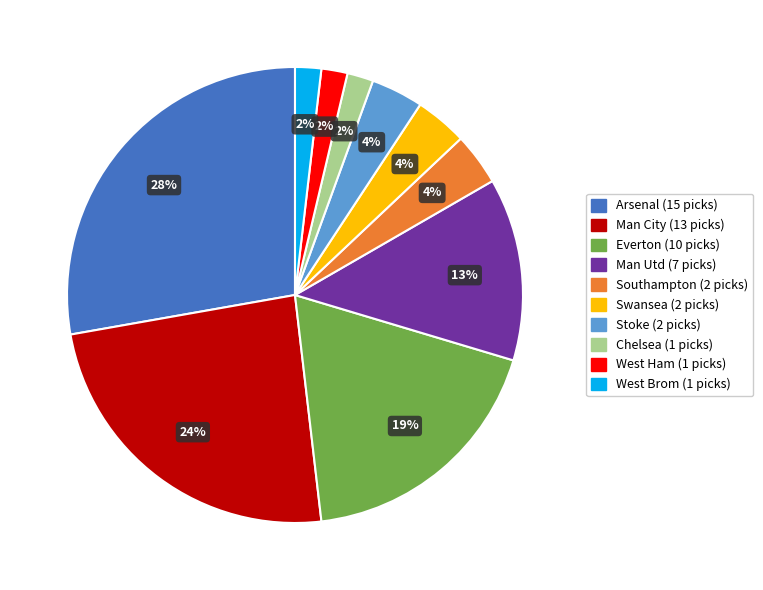

To the nearest percent, what is the average slice percentage?

10%